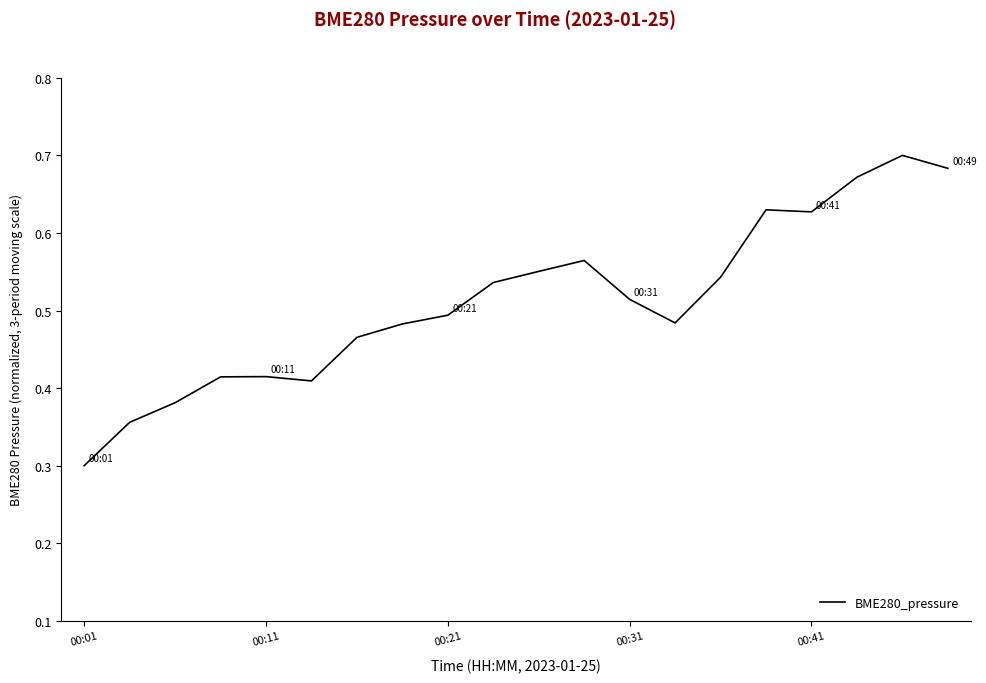

What is the minimum value shown in the chart?

0.3